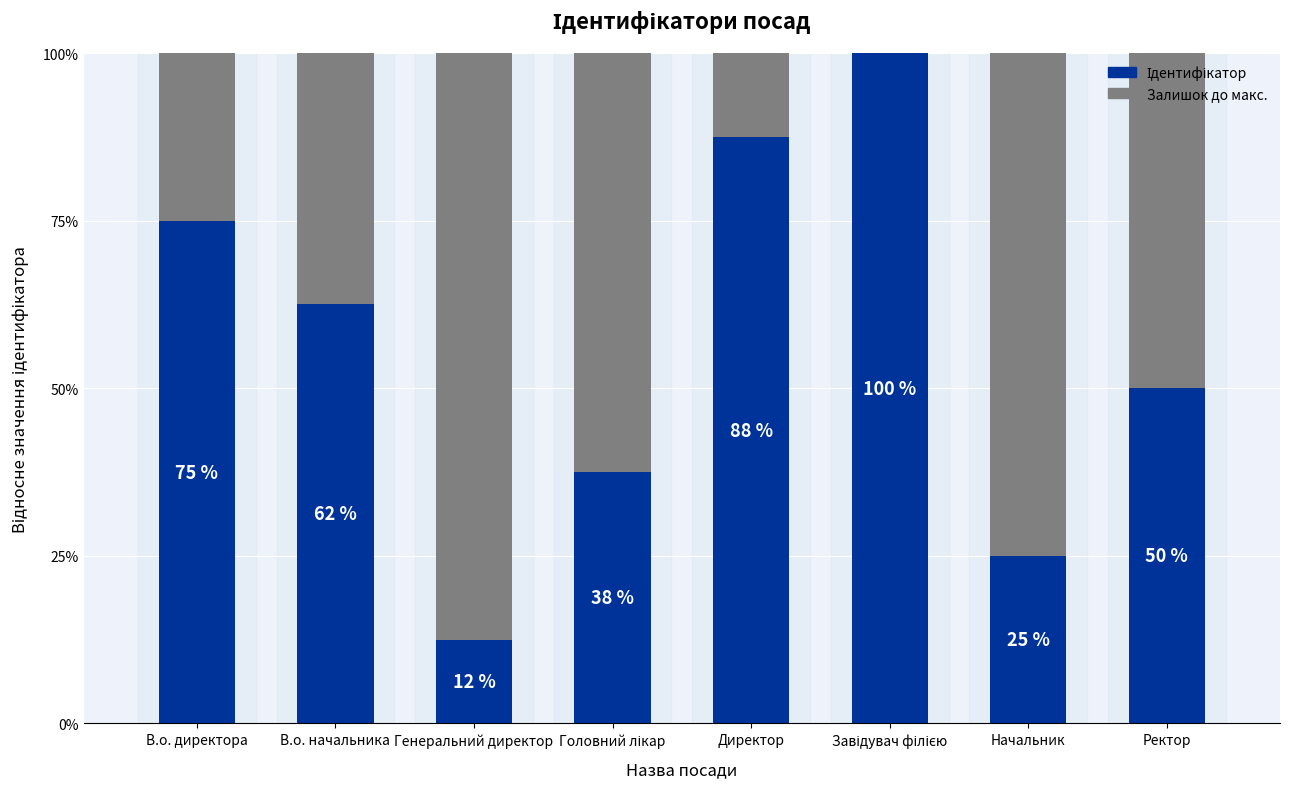

The value of Ідентифікатор at Ректор is 4. True or false?

True